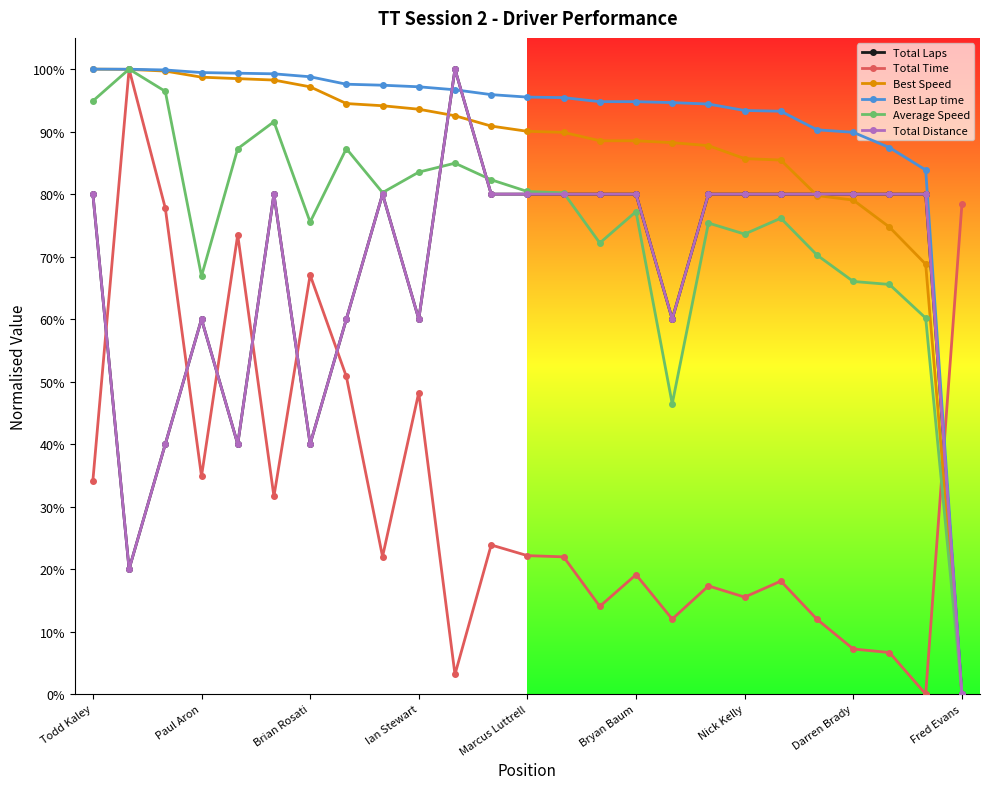

Does the chart have visible grid lines?

No